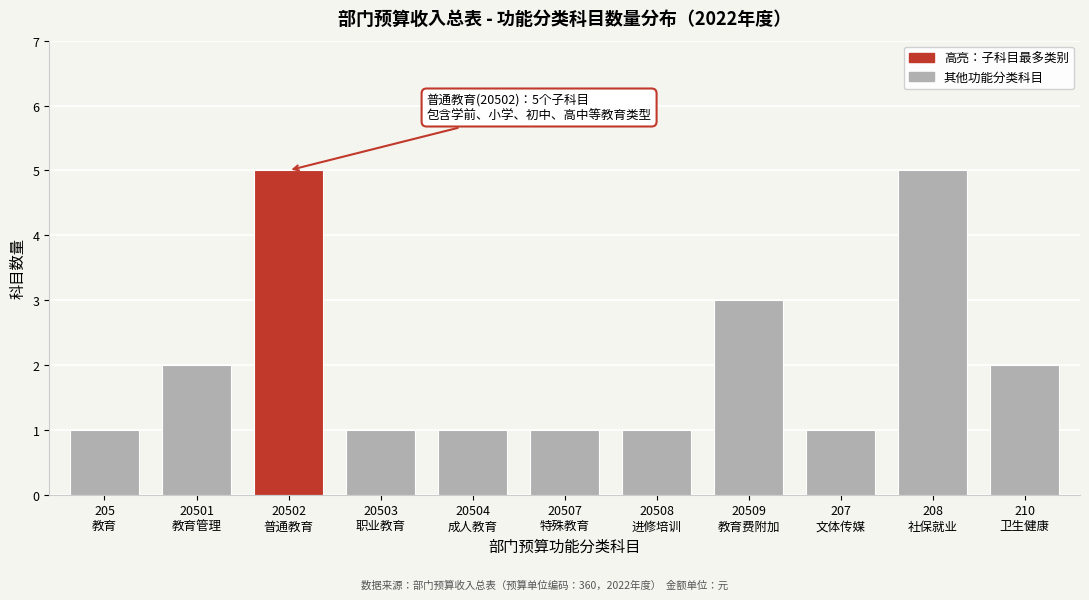

Reading left to right, what are all the values shown in this chart?

1	2	5	1	1	1	1	3	1	5	2